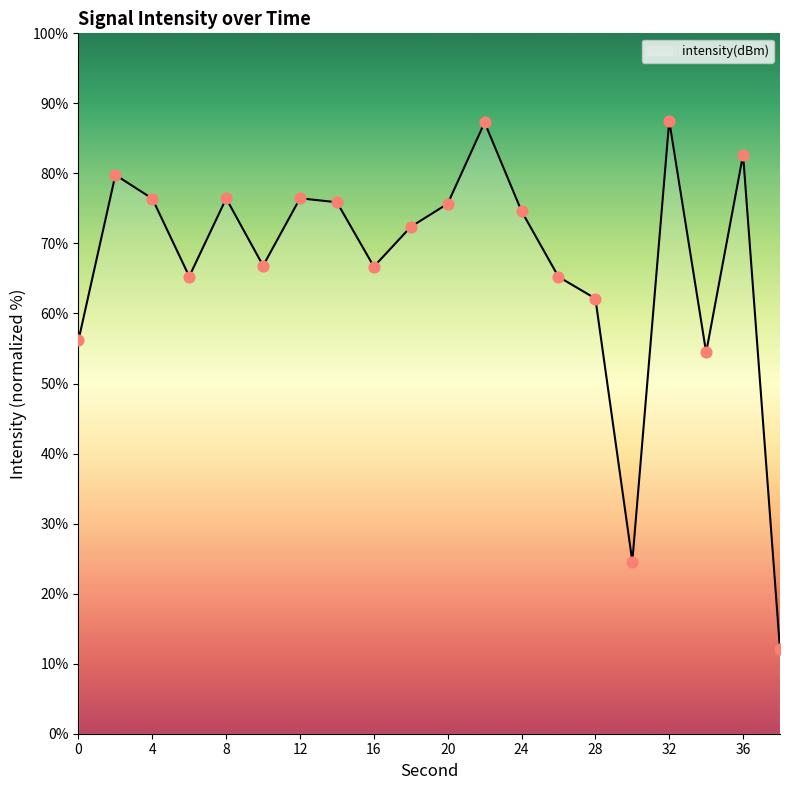

What is the difference between the maximum and minimum values?

75.4